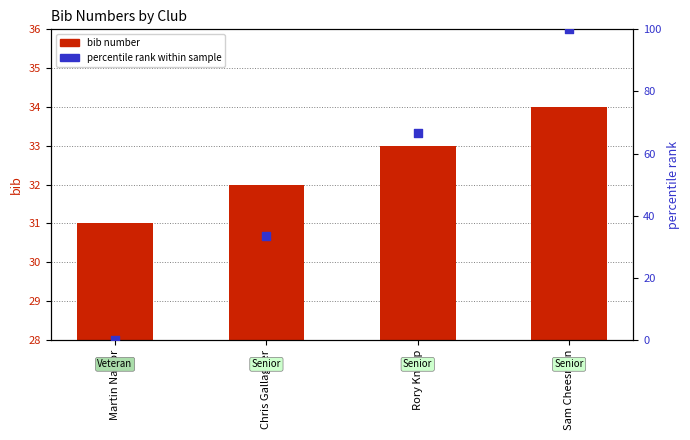

Which series has the widest spread of Y values?

percentile rank